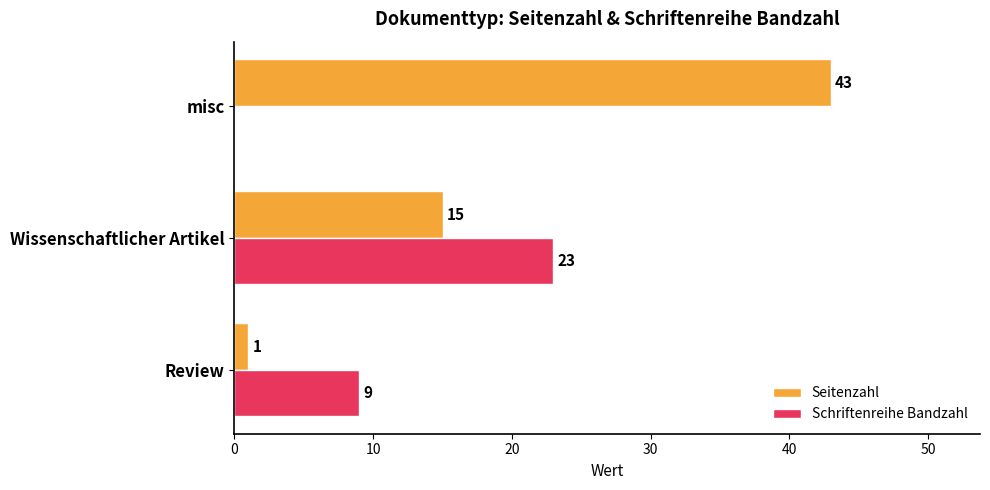

What is the sum of the Seitenzahl values at misc and Wissenschaftlicher Artikel?

58